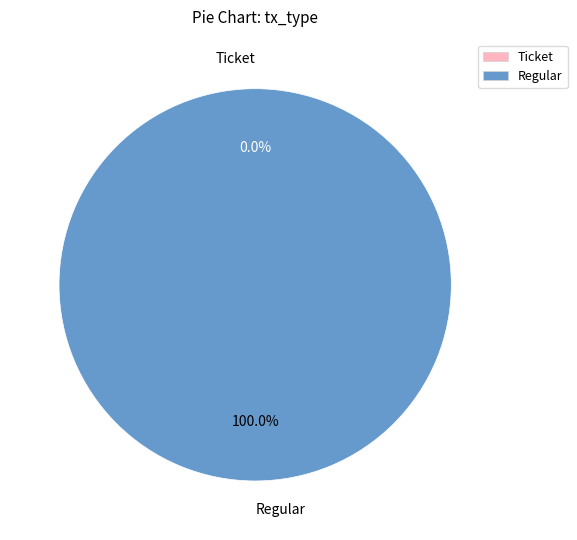

Does Ticket represent more than half of the total?

No